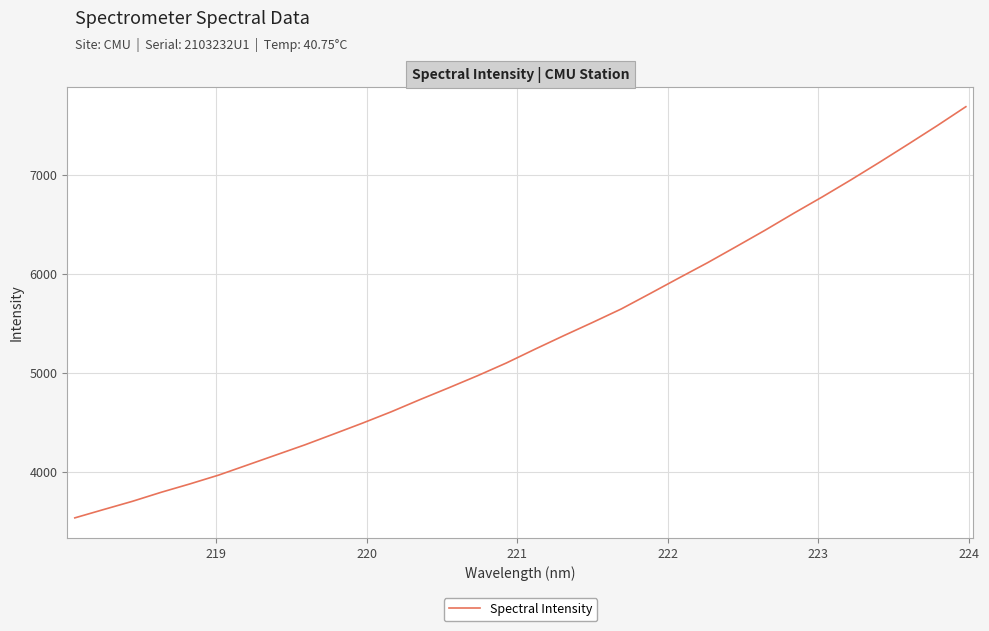

Is this an area chart (filled region under the line)?

No